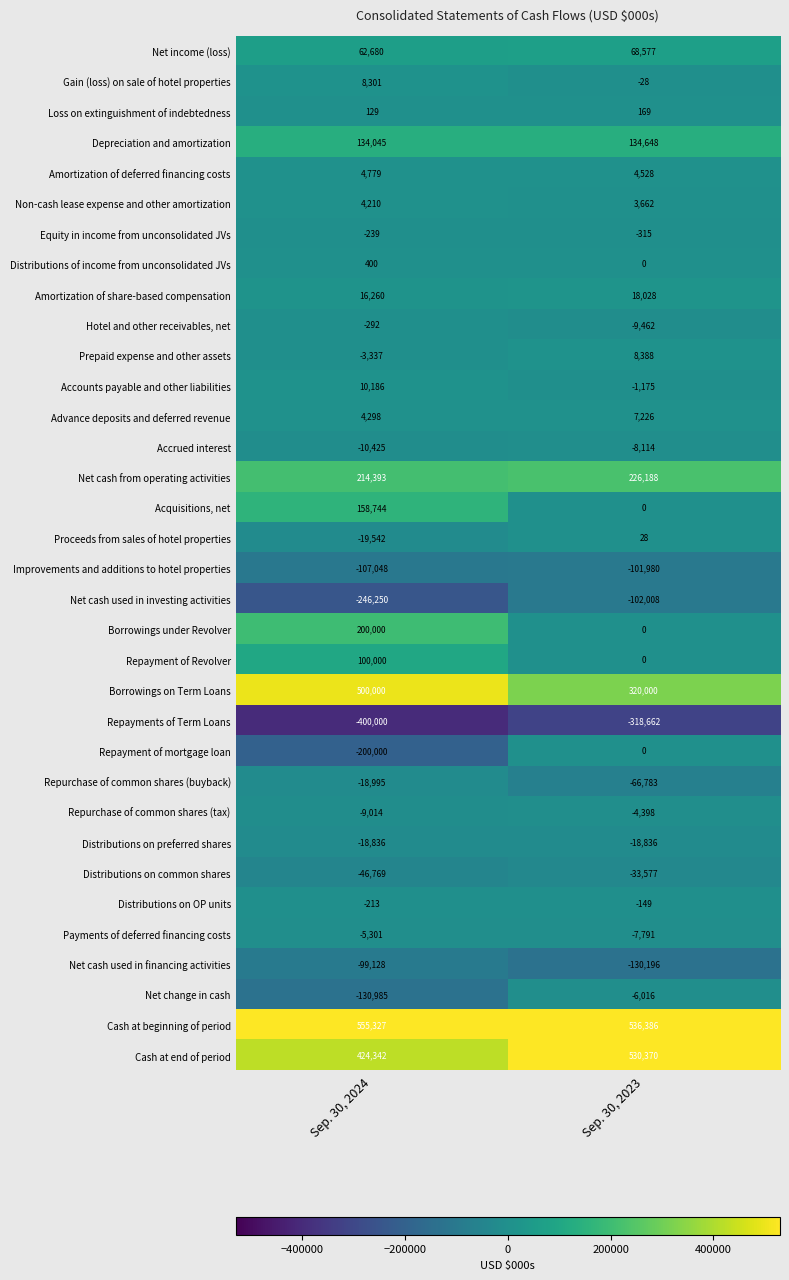

What is the average value of the Prepaid expense and other assets series?

2526